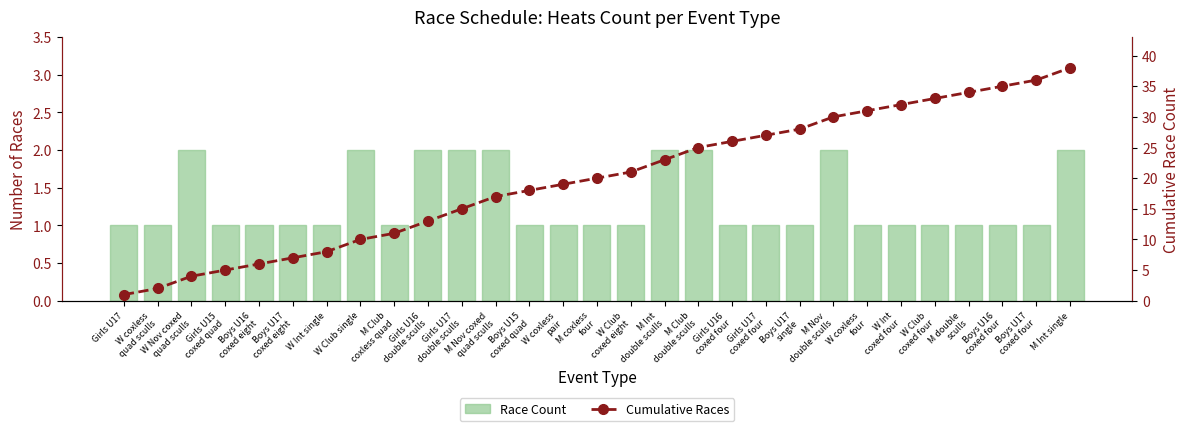

Is it true that Cumulative Races equals 39 at M Club
double sculls?

False